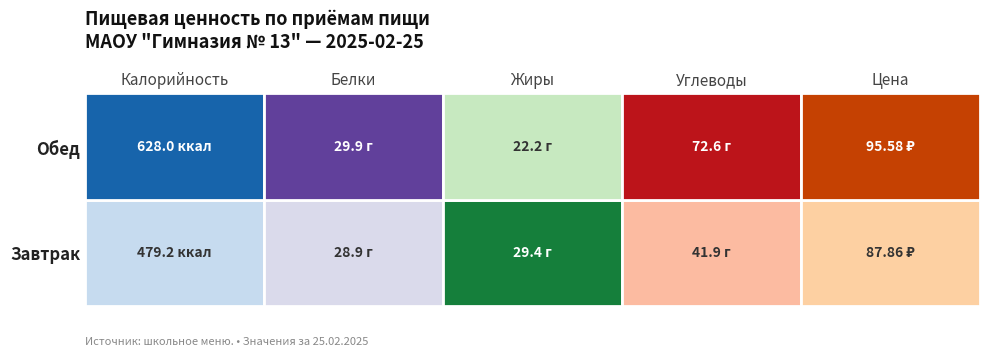

At how many categories does at least one series exceed 622?

1